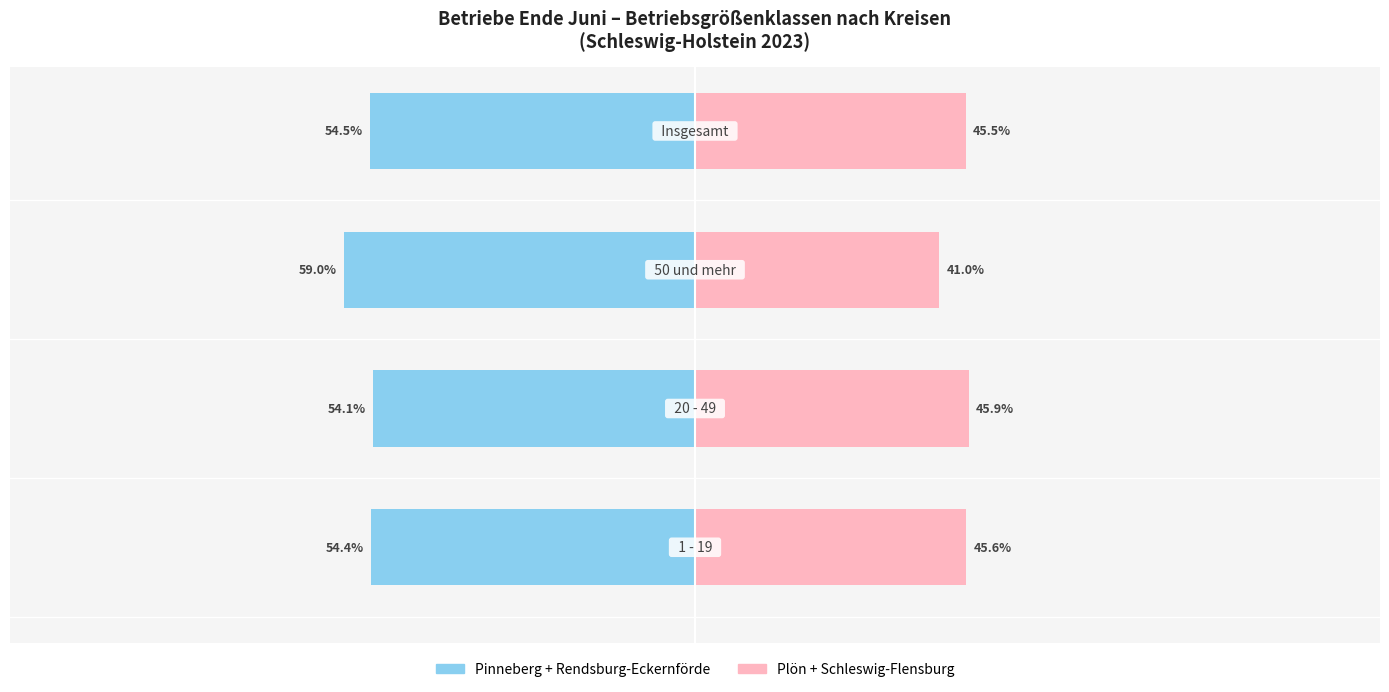

How many groups of bars are there?

4